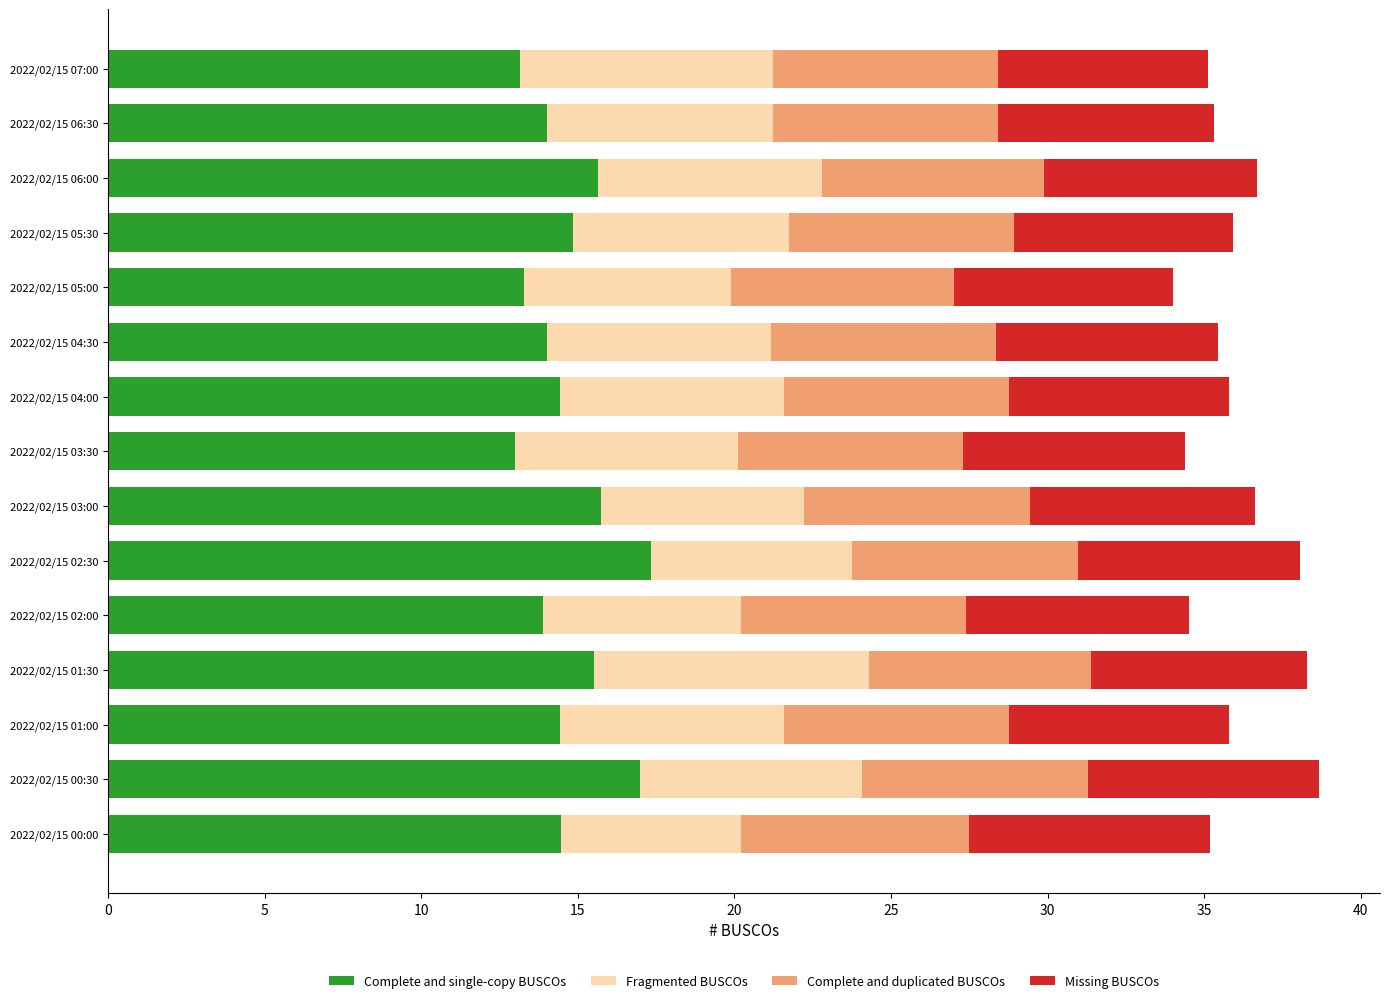

What is the total value across all series at 2022/02/15 00:00?

35.2